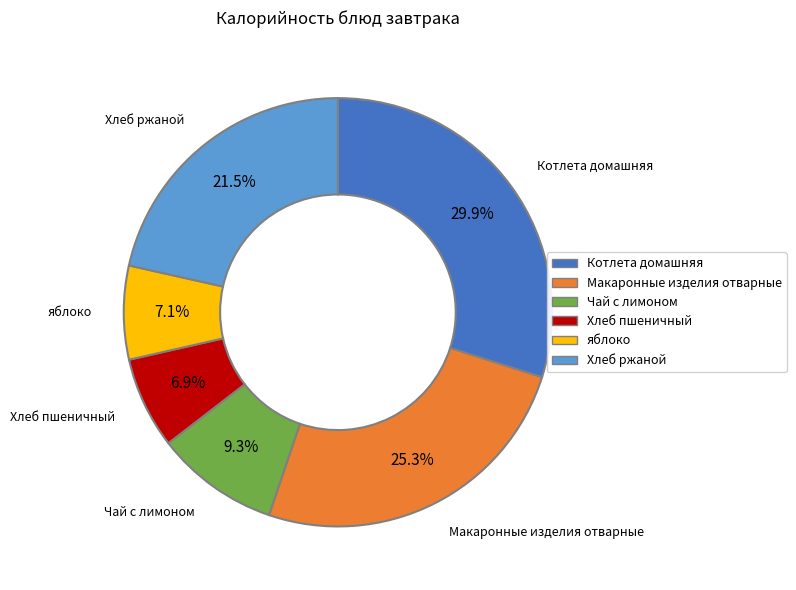

How many segments does this pie chart have?

6